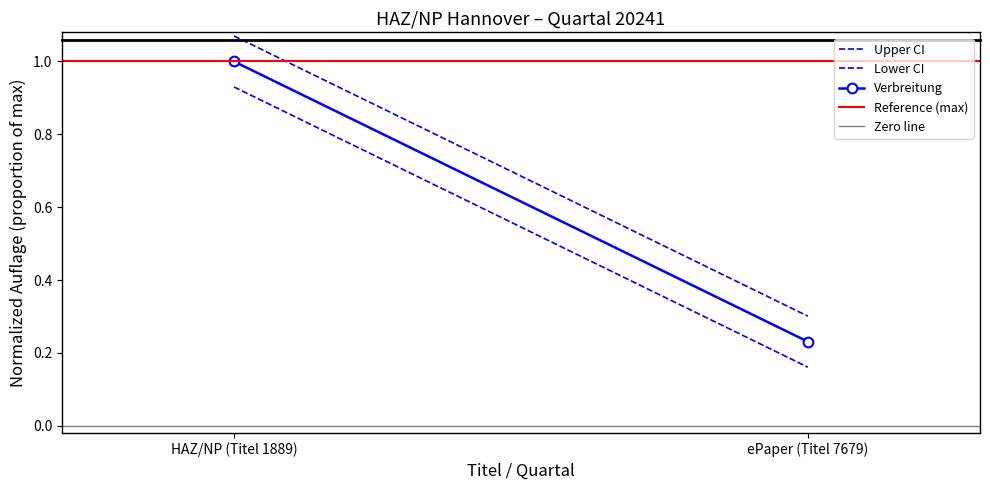

What is the difference between the Verbreitung values at ePaper (Titel 7679) and HAZ/NP (Titel 1889)?

0.8